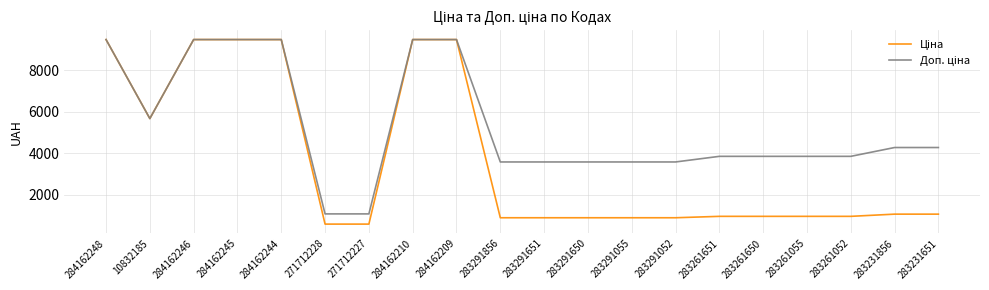

What is the difference between the highest and lowest values at 283291055?

2687.7